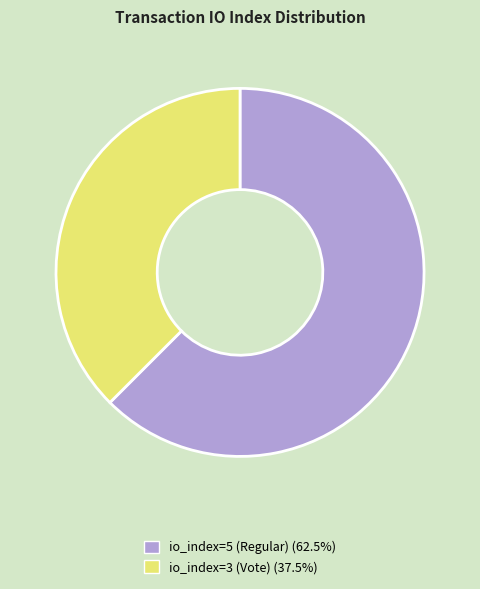

Does any single category account for the majority?

Yes